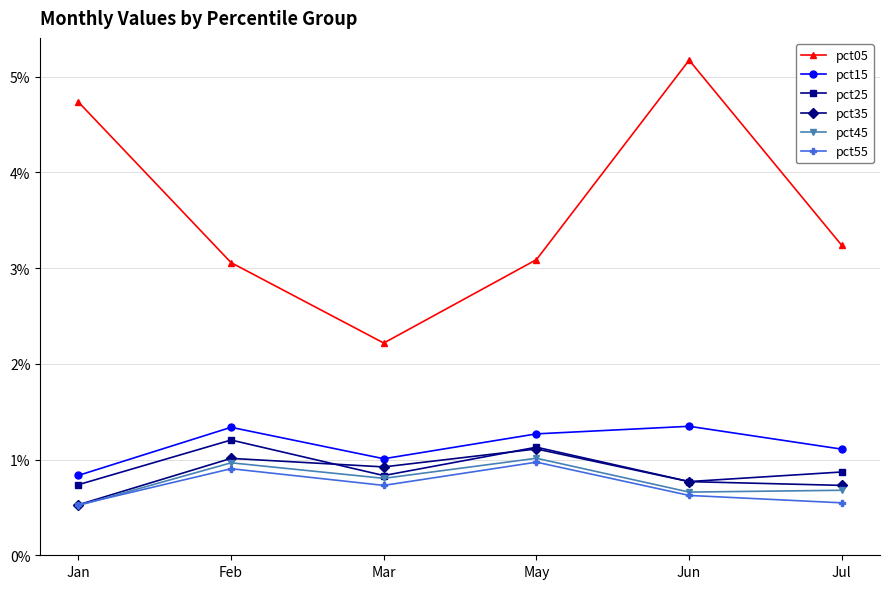

True or false: pct35 and pct15 cross at least once.

False